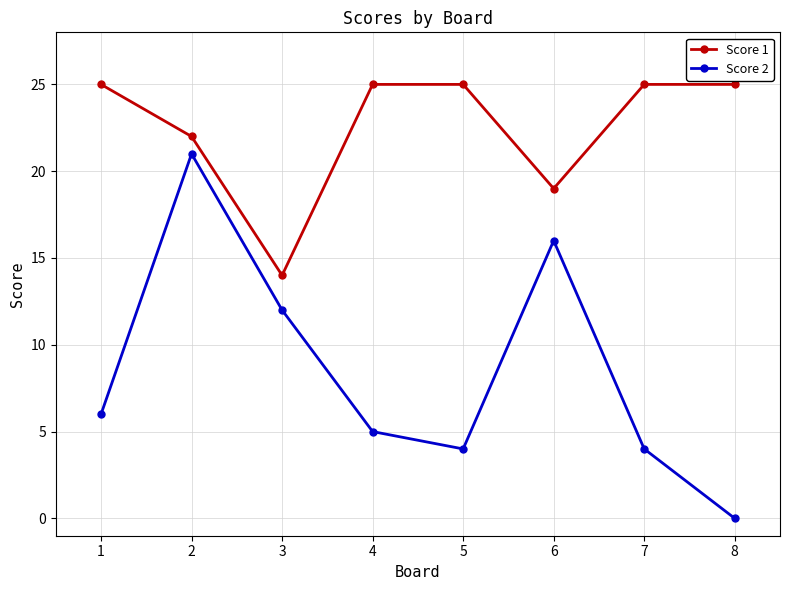

What is the sum of all Score 2 values?

68